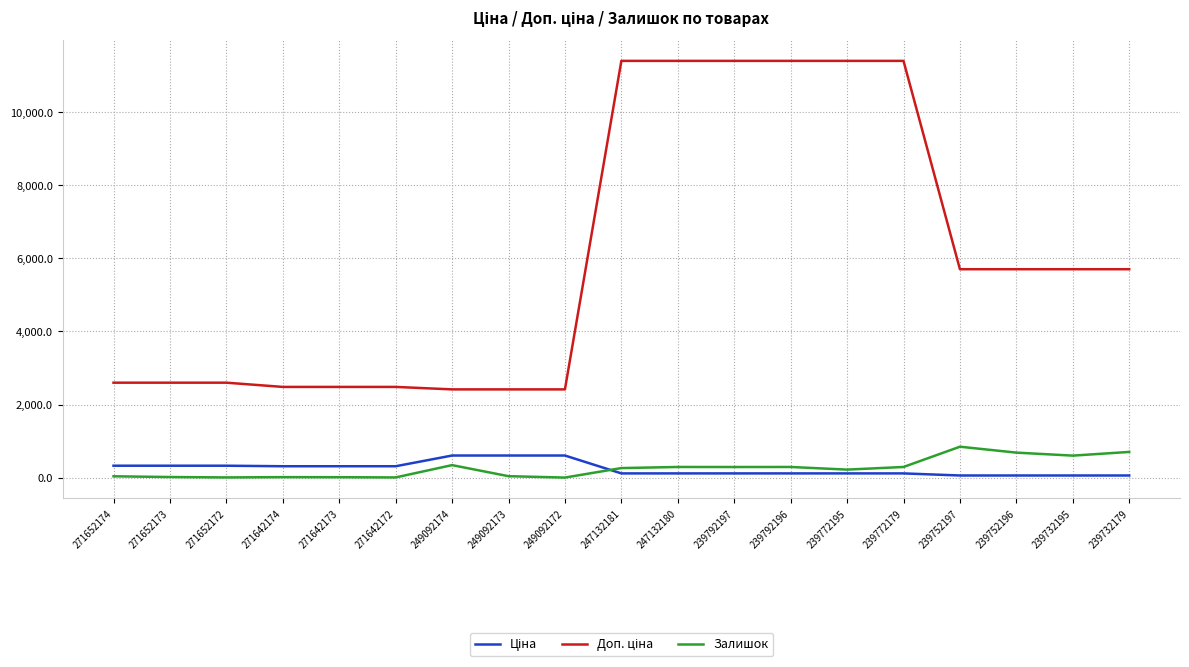

What is the difference between the Залишок values at 239752196 and 239792197?

394.0